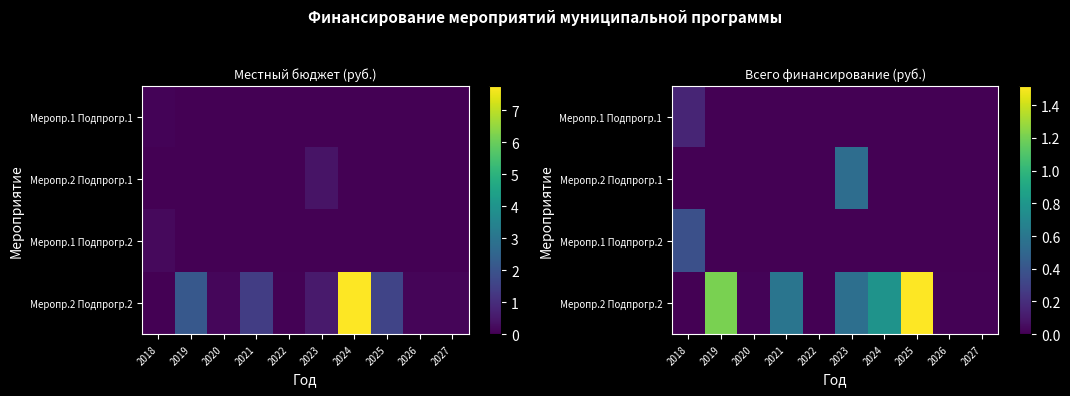

Which series has the largest total across all categories?

Меропр.2 Подпрогр.2